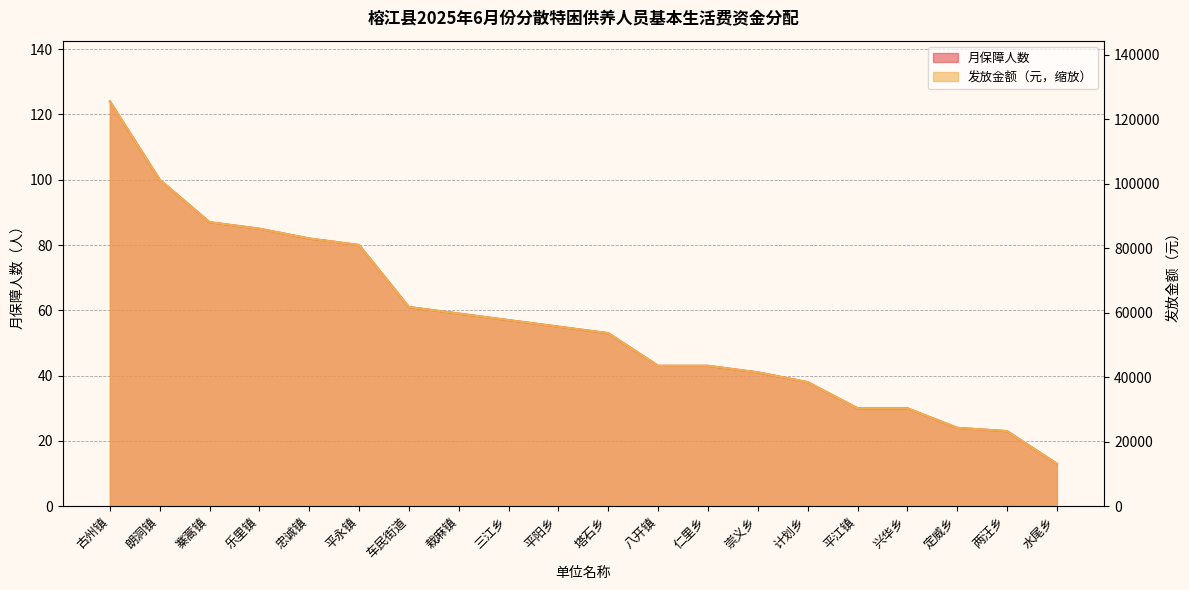

Where does the 月保障人数 series first go above 55?

古州镇